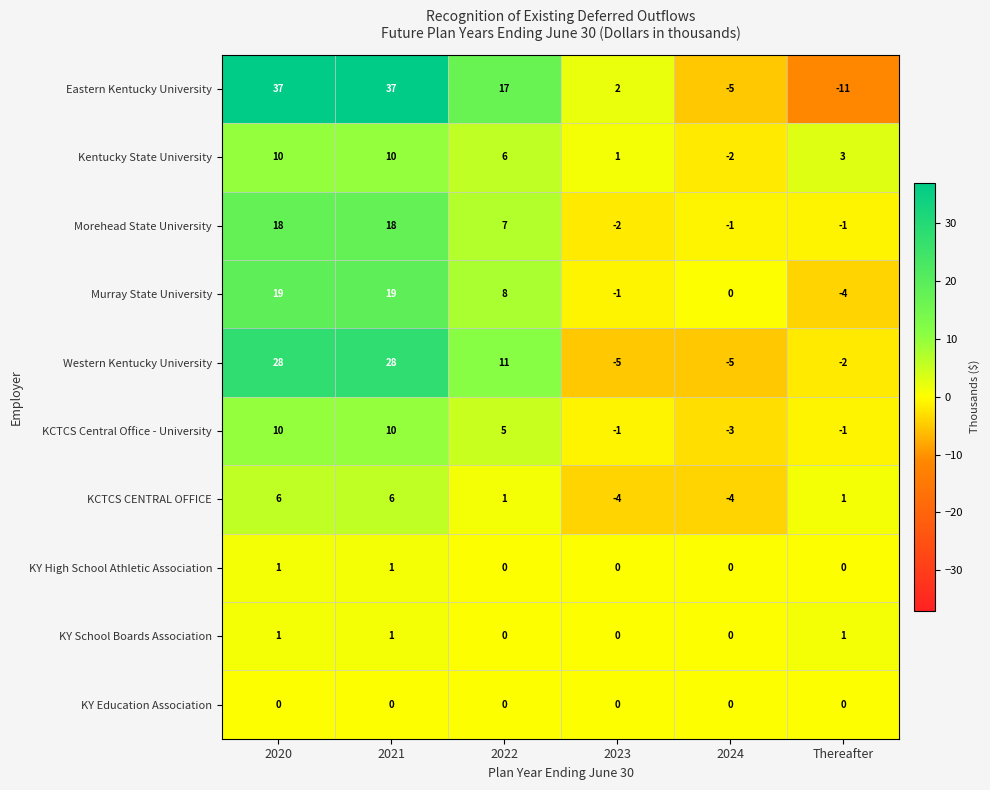

Which series has the largest total across all categories?

Eastern Kentucky University